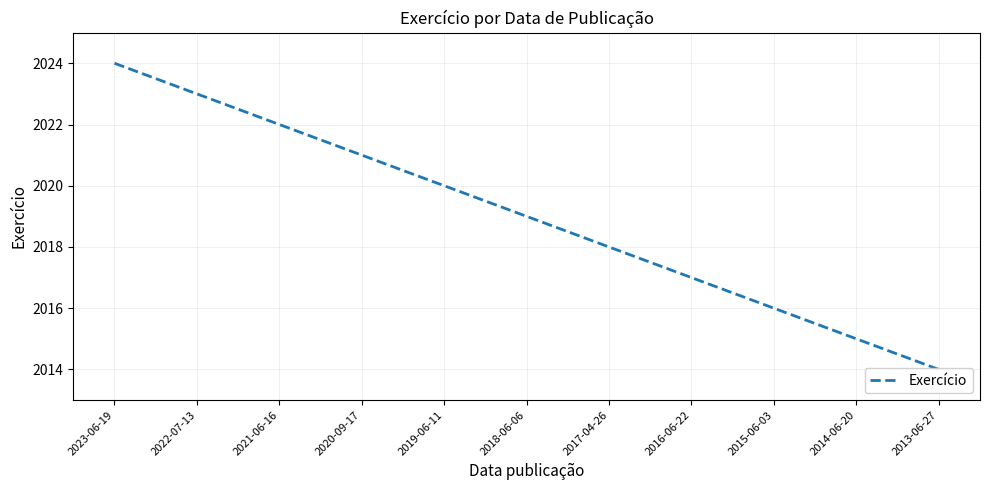

What is the label of the 10th point from the left?

2014-06-20